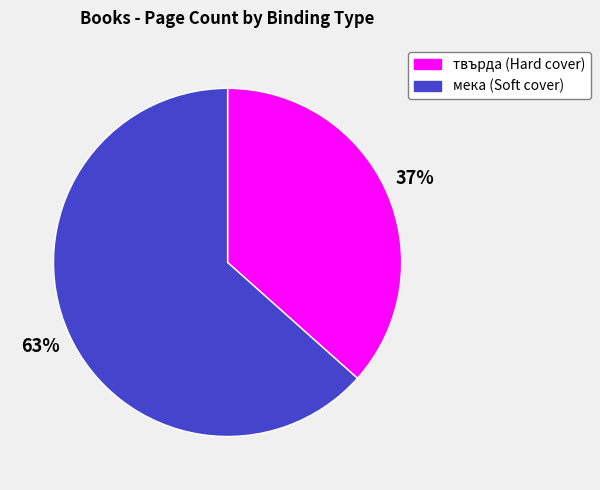

Is there any slice that represents more than half of the pie?

Yes